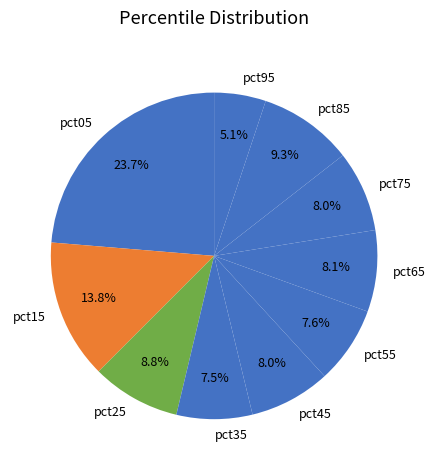

How many segments does this pie chart have?

10